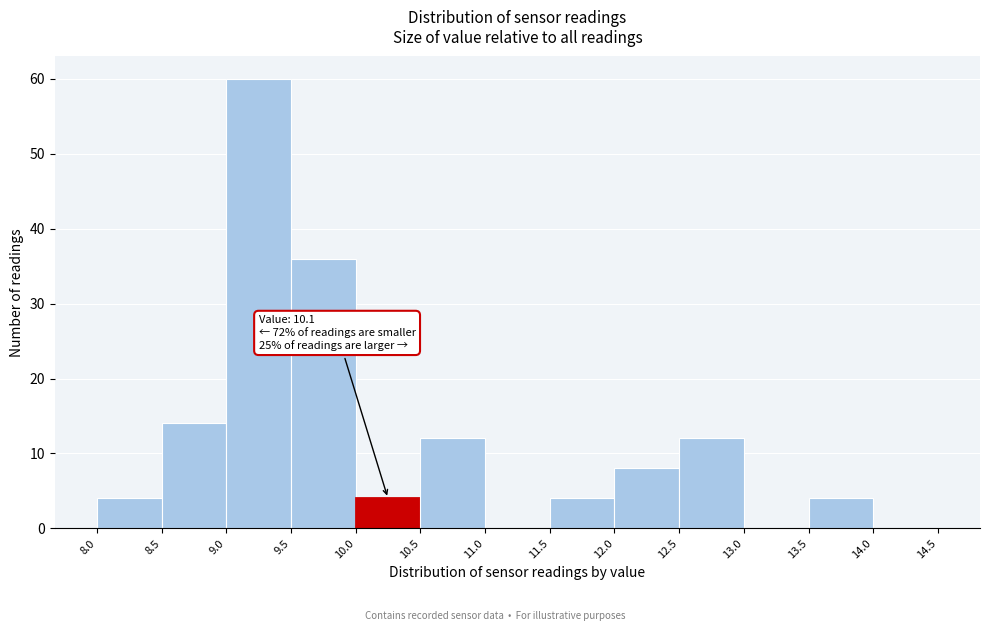

Which range on the x-axis has the tallest bar?

9.0 to 9.5